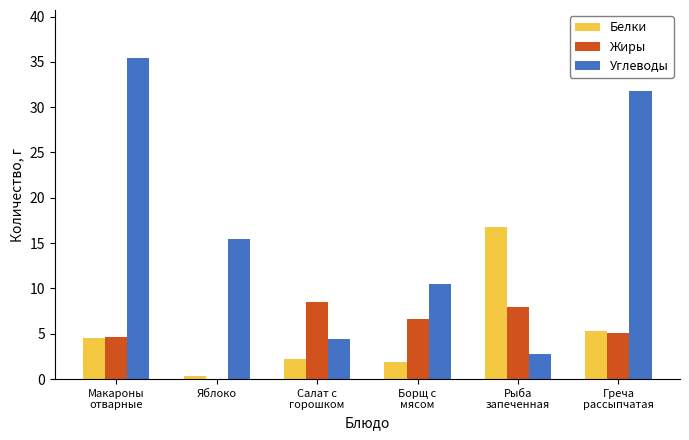

What is the maximum value for Углеводы?

35.4